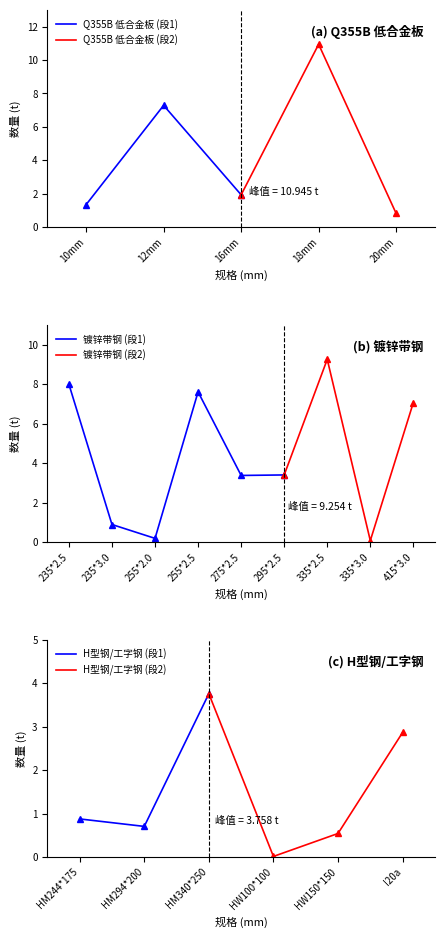

Where is the first local minimum for Q355B 低合金板?

3